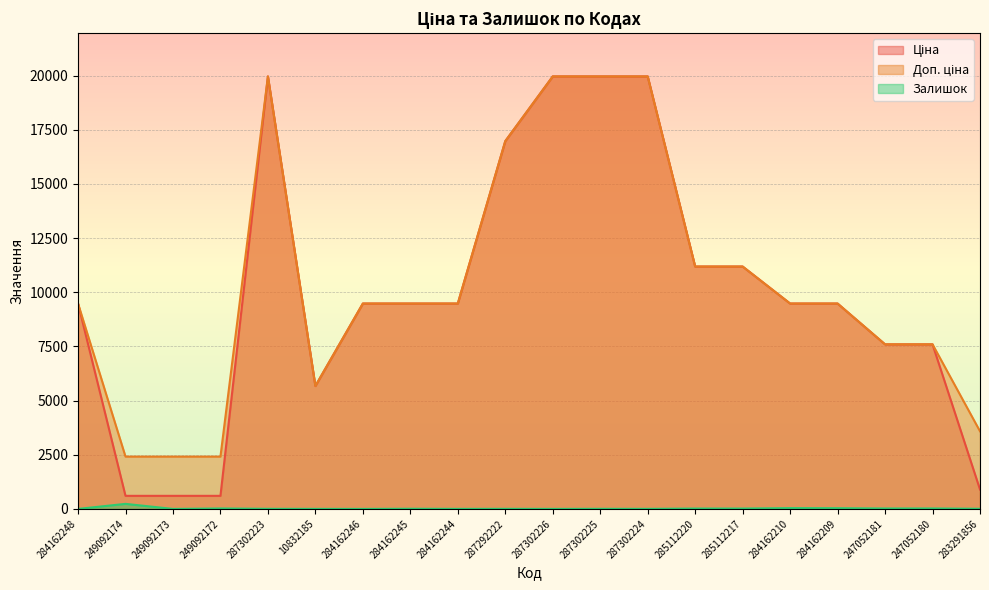

How many lines are shown in the chart?

3